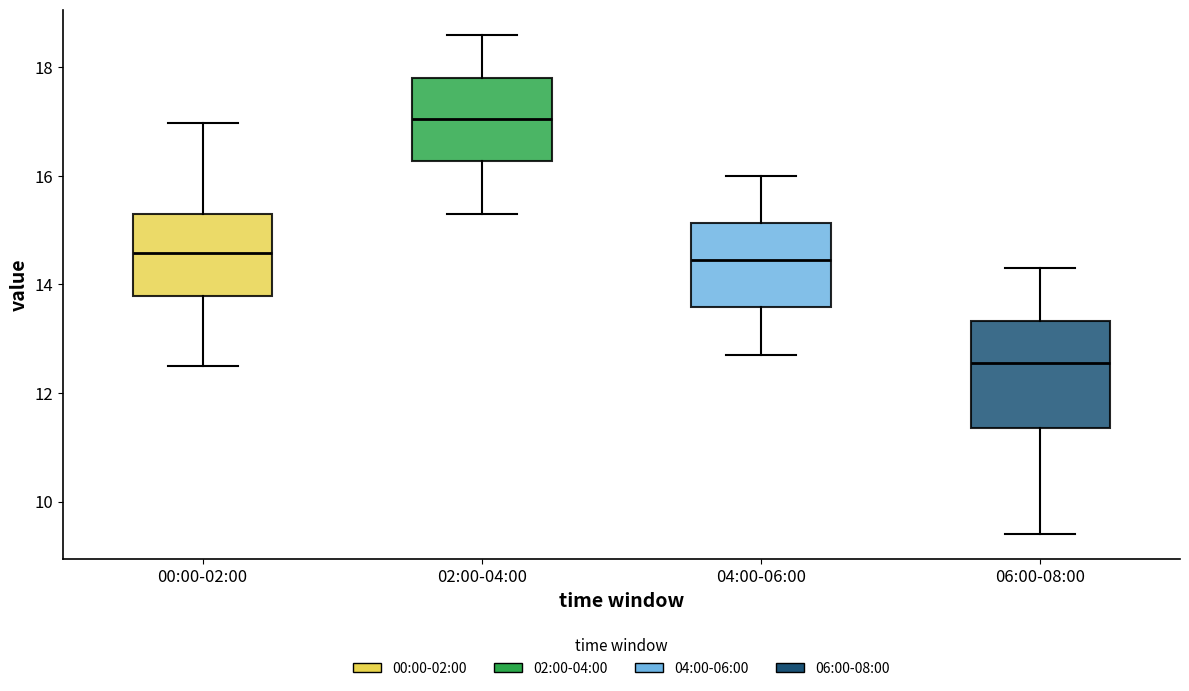

Which box is the tallest, from its lower edge to its upper edge?

06:00-08:00